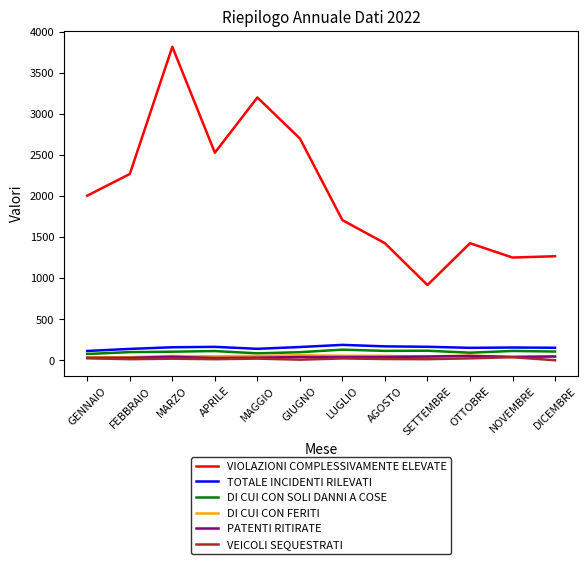

What are all the series names shown in the legend?

VIOLAZIONI COMPLESSIVAMENTE ELEVATE, TOTALE INCIDENTI RILEVATI, DI CUI CON SOLI DANNI A COSE, DI CUI CON FERITI, PATENTI RITIRATE, VEICOLI SEQUESTRATI